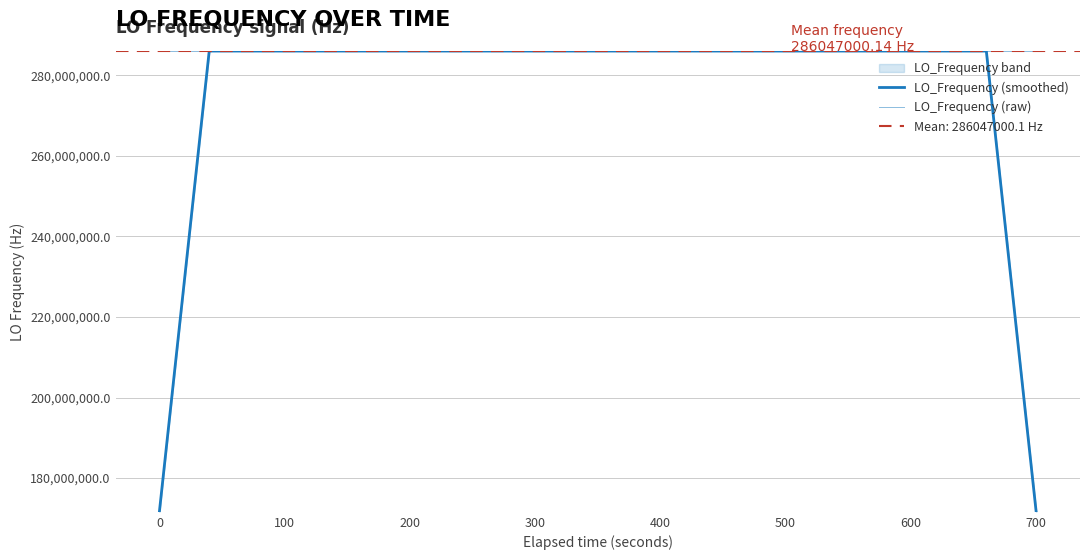

What is the minimum value for LO_Frequency (raw)?

286046997.2